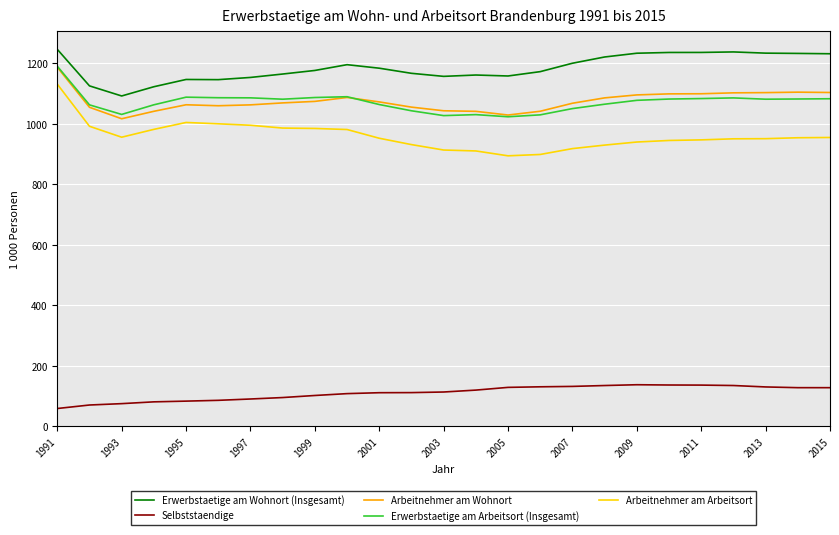

How many lines are shown in the chart?

5